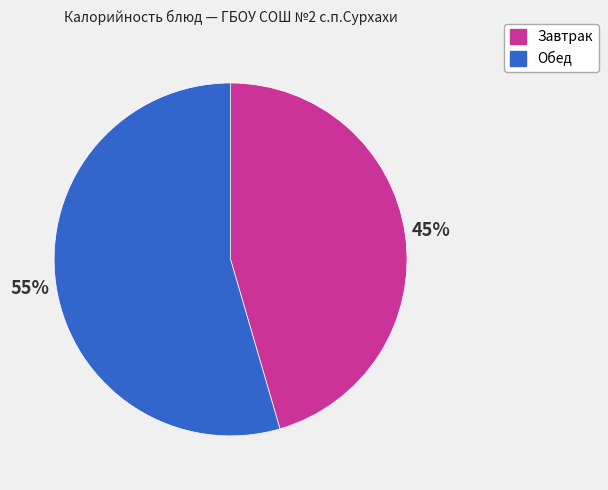

To the nearest percent, what percentage of the pie is Обед?

55%